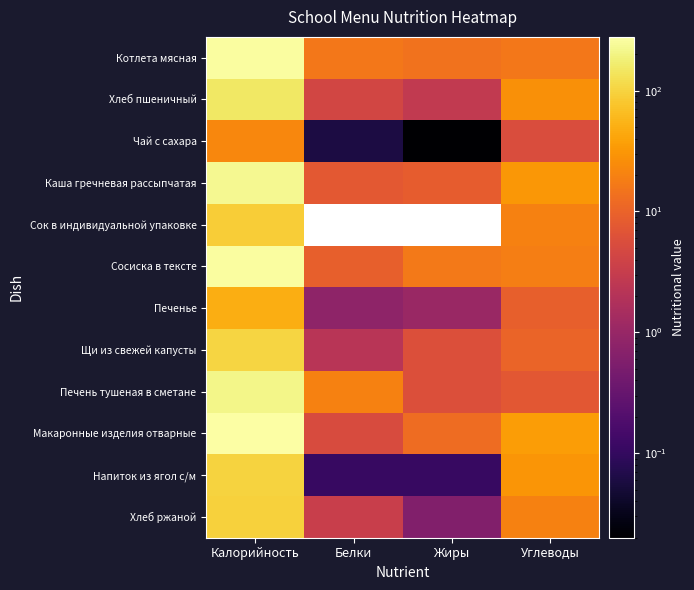

What is the difference between the Хлеб пшеничный values at Калорийность and Жиры?

149.0